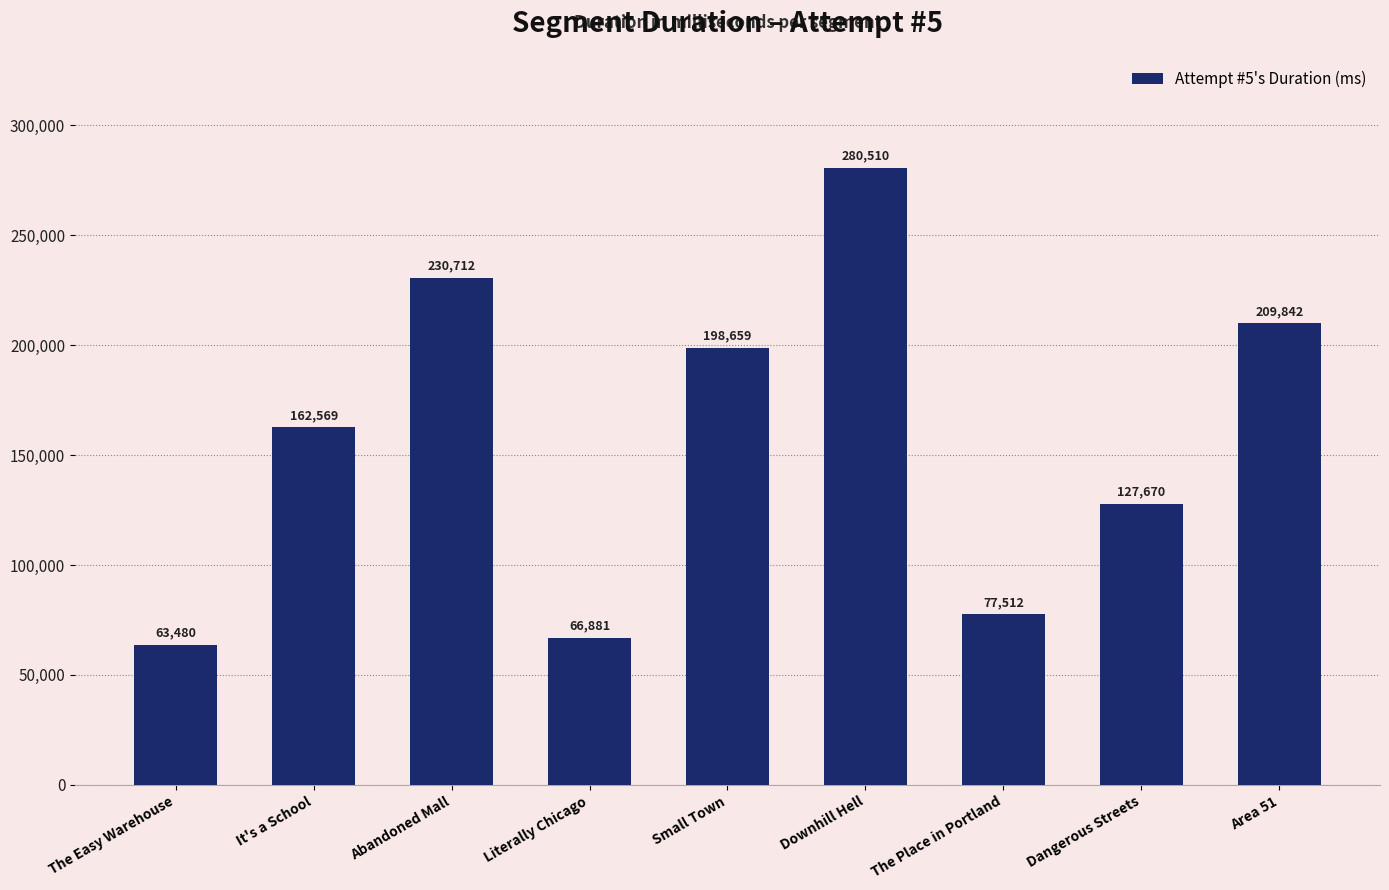

What is the label of the 1st bar from the left?

The Easy Warehouse